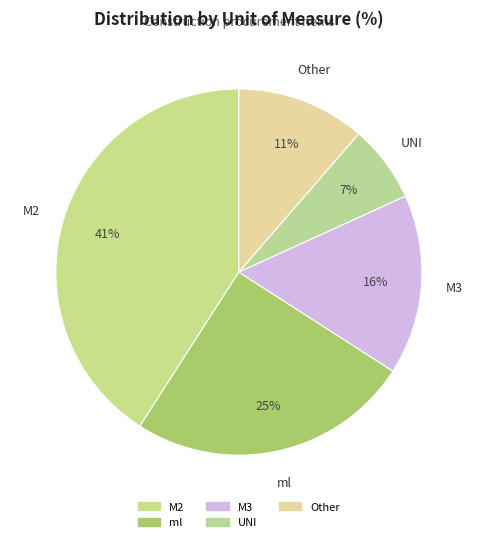

Combined, do M3 and M2 account for over 50%?

Yes